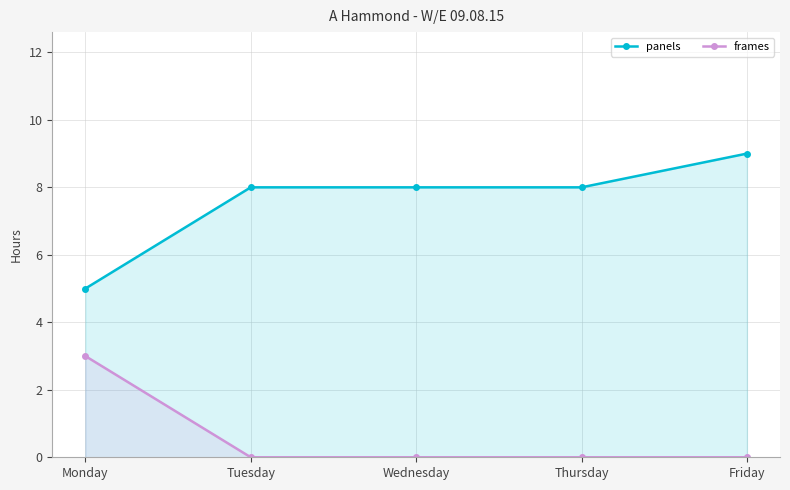

Which series has the largest total across all categories?

panels